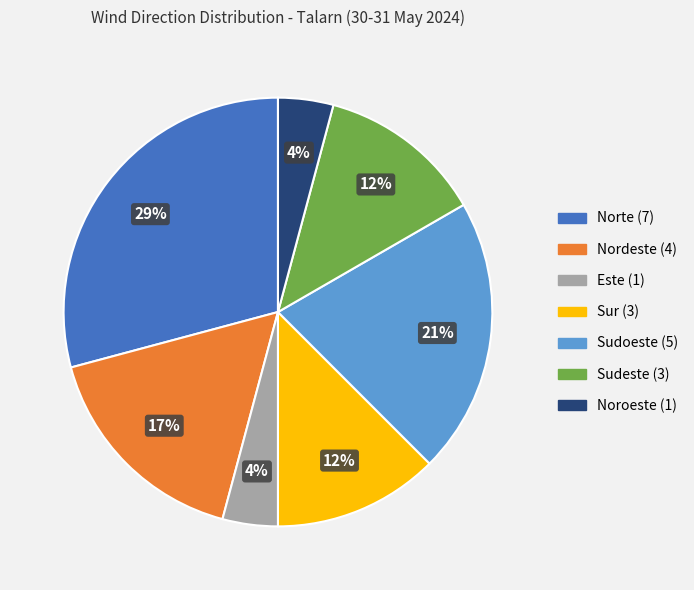

Is it true that Sudeste is 12% of the pie?

True